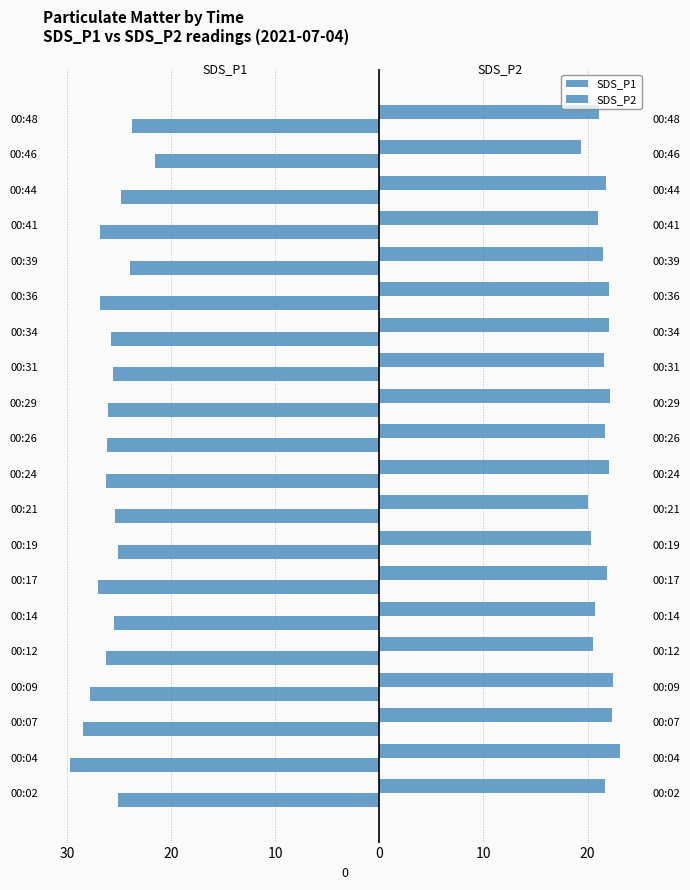

Are the bars grouped side by side (vs. stacked)?

Yes